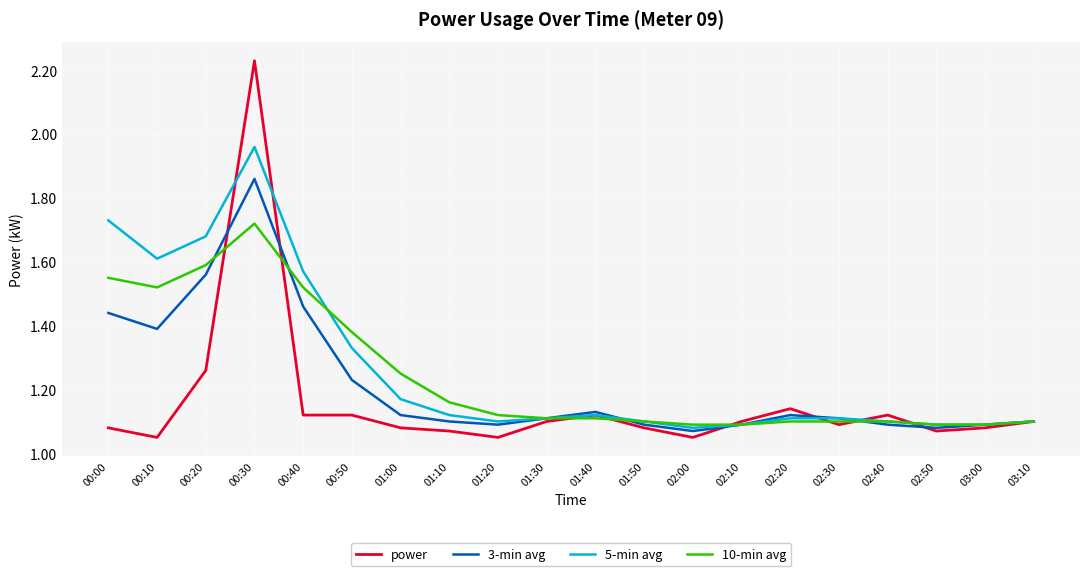

True or false: power and 3-min avg cross at least once.

True